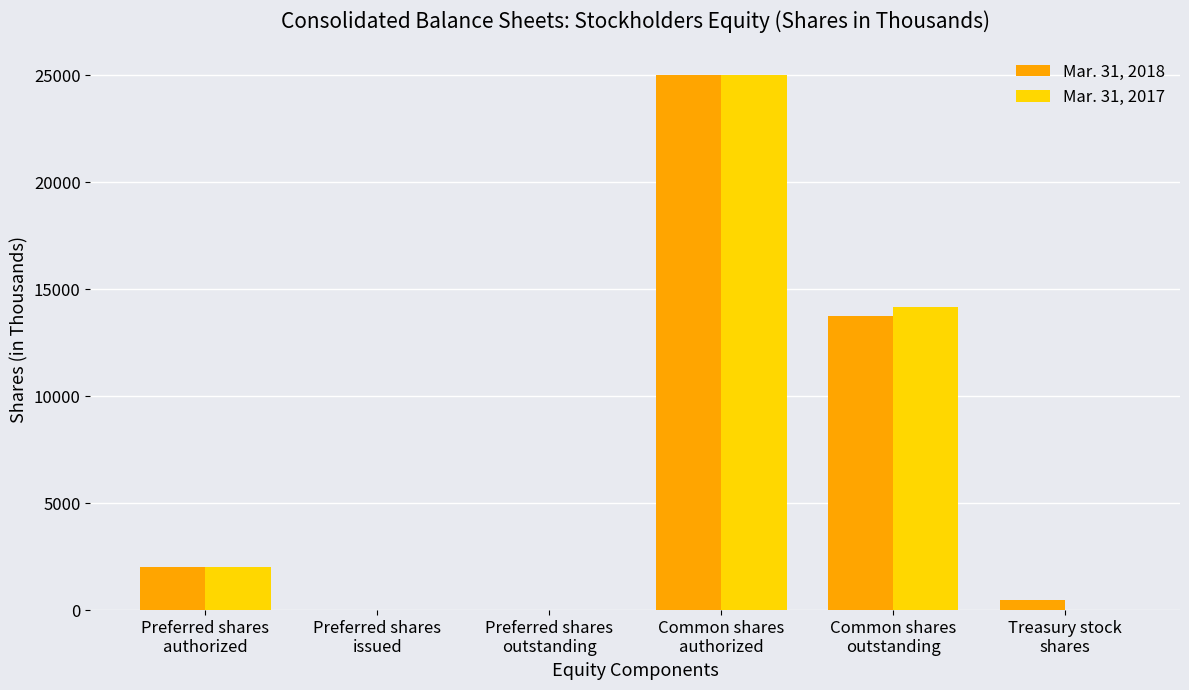

What is the maximum value shown in the chart?

25000